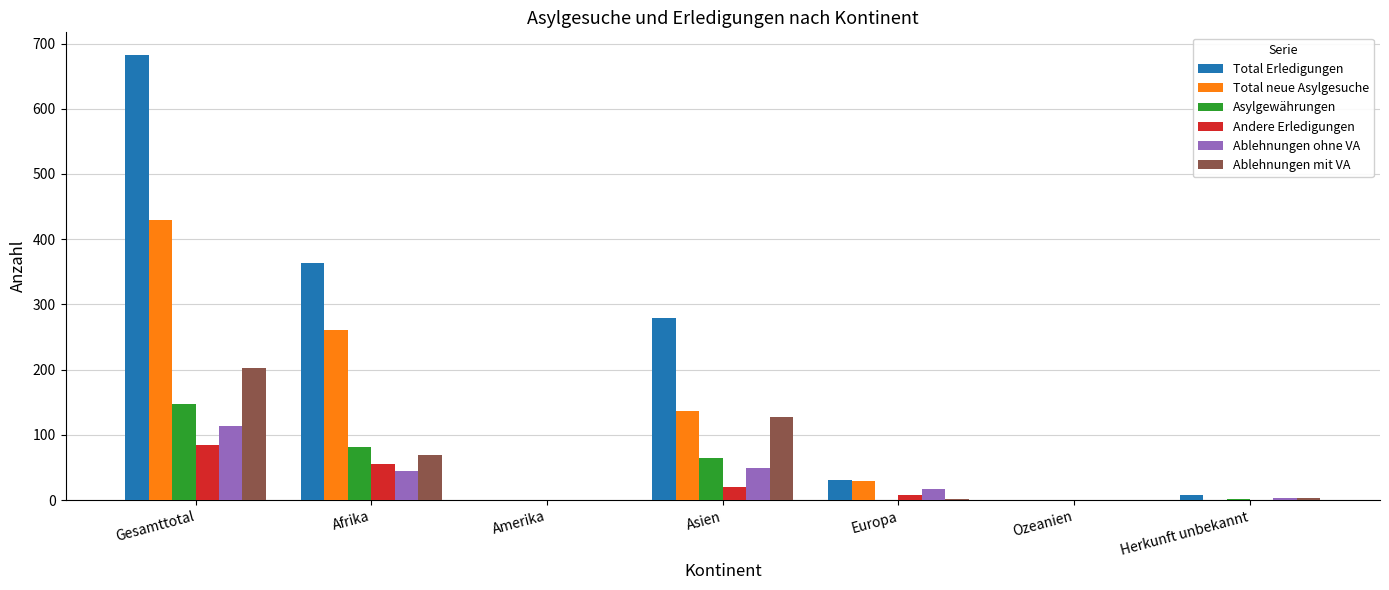

What is the maximum value for Total Erledigungen?

683